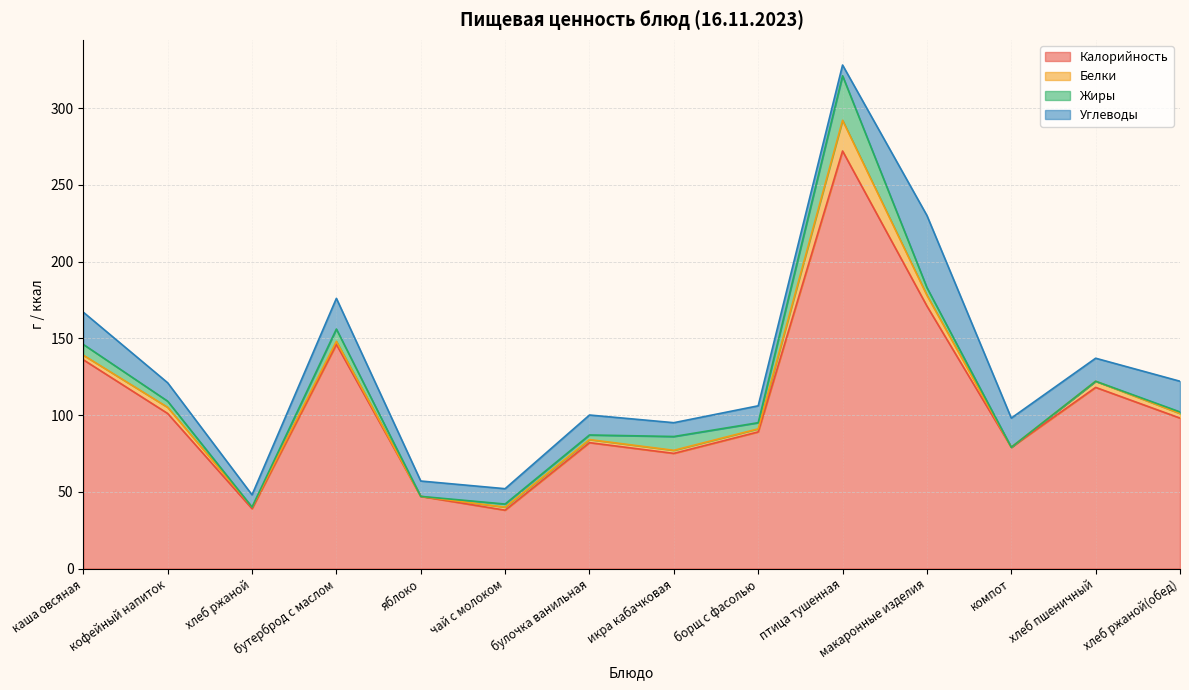

What is the maximum value shown in the chart?

272